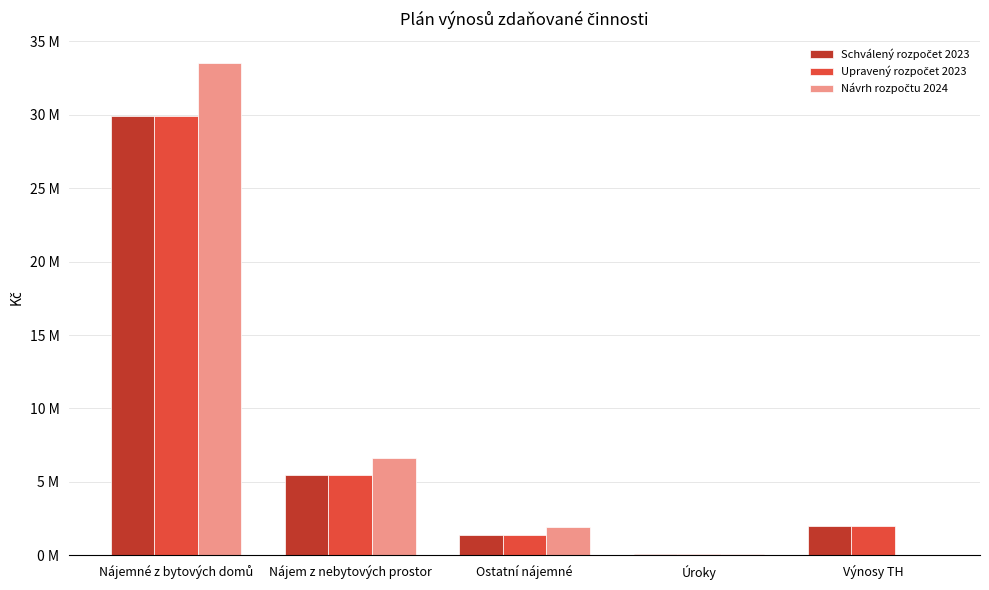

Rank the series by their maximum value, from lowest to highest.

Schválený rozpočet 2023, Upravený rozpočet 2023, Návrh rozpočtu 2024